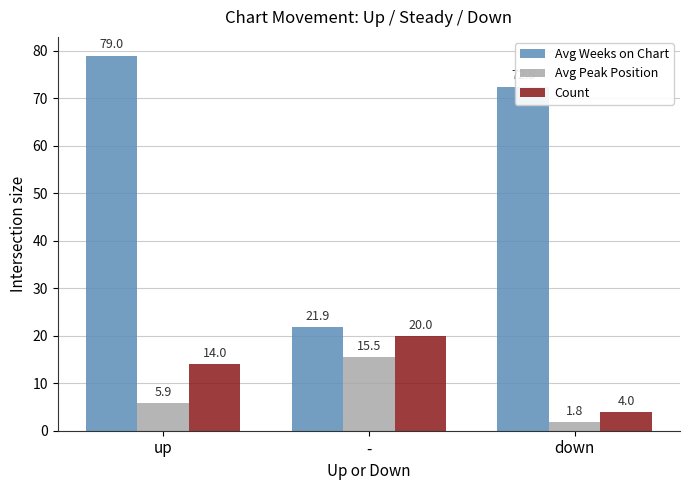

Count the number of data series in this chart.

3